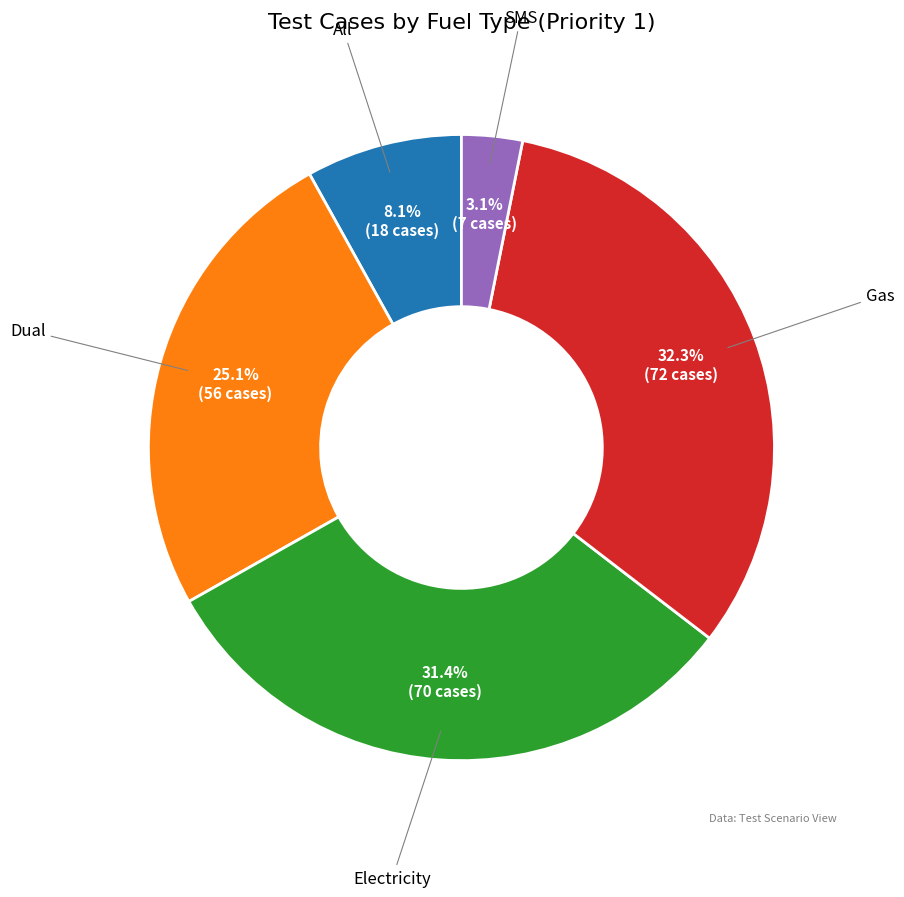

Count the number of slices in the pie.

5